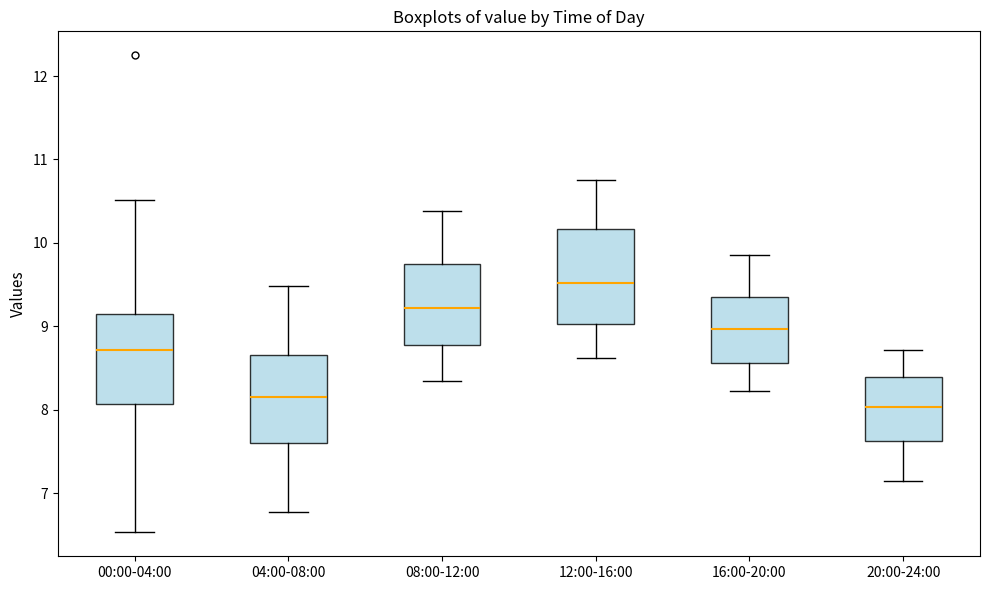

Reading left to right, read every box against the y-axis: the position of its median line, the range the box covers, and the ends of its whiskers. The values are not printed on the chart, so give them approximately, as read against the axis.

00:00-04:00: median 8.7, box 8.1 to 9.1, whiskers 6.5 to 10.5
04:00-08:00: median 8.2, box 7.6 to 8.7, whiskers 6.8 to 9.5
08:00-12:00: median 9.2, box 8.8 to 9.8, whiskers 8.4 to 10.4
12:00-16:00: median 9.5, box 9.0 to 10.2, whiskers 8.6 to 10.8
16:00-20:00: median 9.0, box 8.6 to 9.4, whiskers 8.2 to 9.9
20:00-24:00: median 8.0, box 7.6 to 8.4, whiskers 7.2 to 8.7